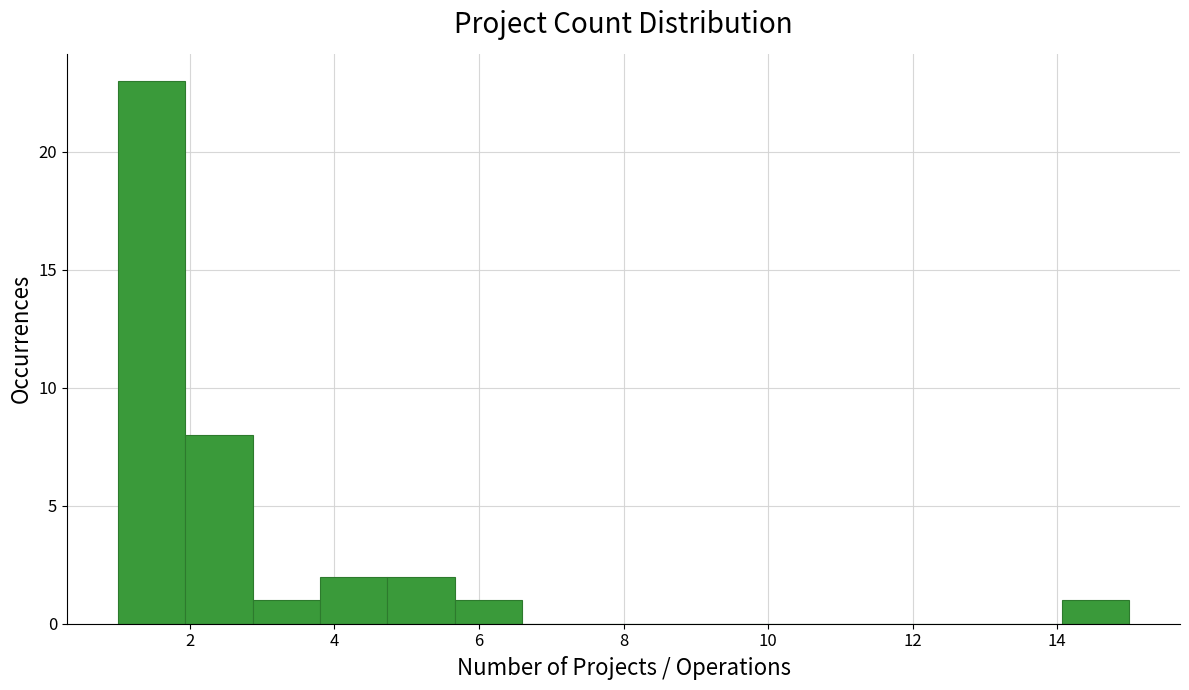

Reading left to right, list every bar in this chart as the range it spans on the x-axis followed by its height. Neither the bar edges nor the heights are printed on the chart, so give them approximately, as read against the axes.

1.0 to 2.0: 23
2.0 to 2.8: 8
2.8 to 3.8: 1
3.8 to 4.8: 2
4.8 to 5.6: 2
5.6 to 6.6: 1
6.6 to 7.6: 0
7.6 to 8.4: 0
8.4 to 9.4: 0
9.4 to 10.4: 0
10.4 to 11.2: 0
11.2 to 12.2: 0
12.2 to 13.2: 0
13.2 to 14.0: 0
14.0 to 15.0: 1